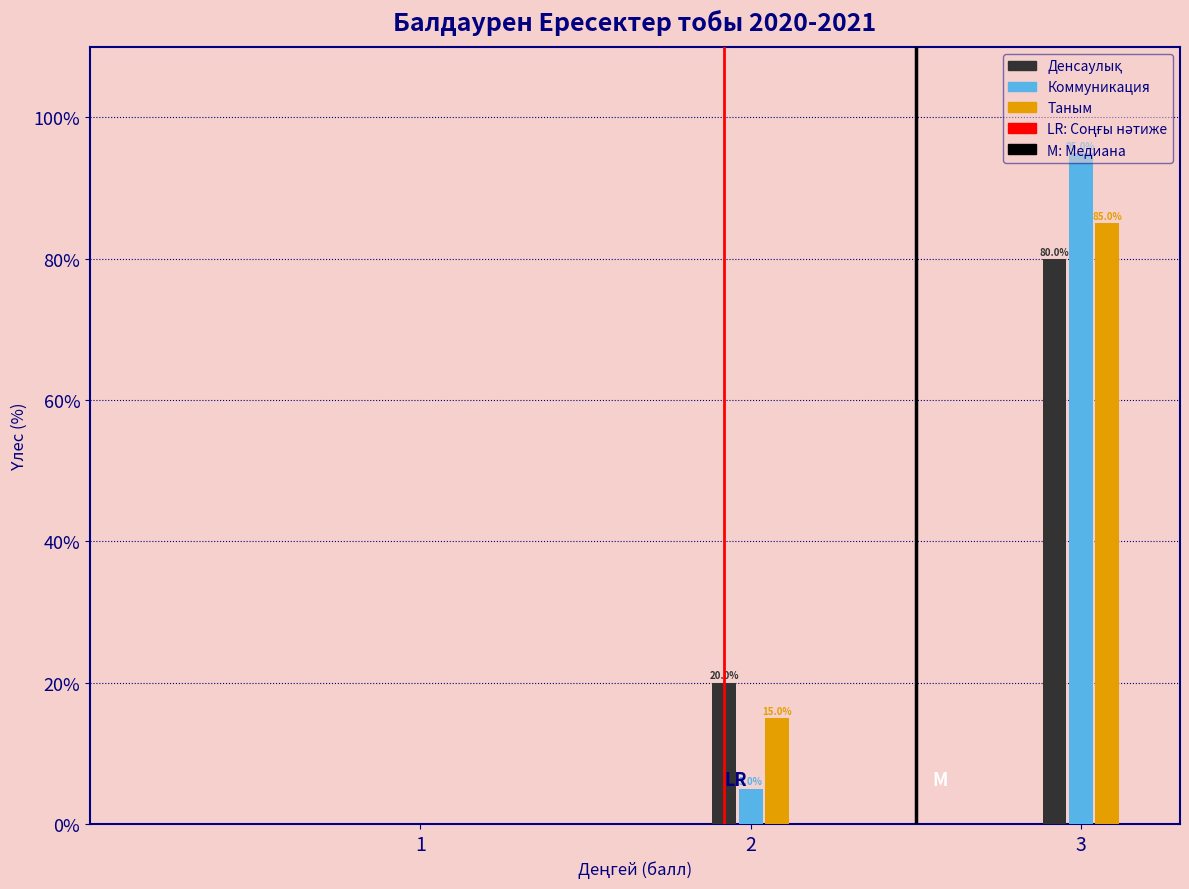

At which category is the sum across all series the highest?

3